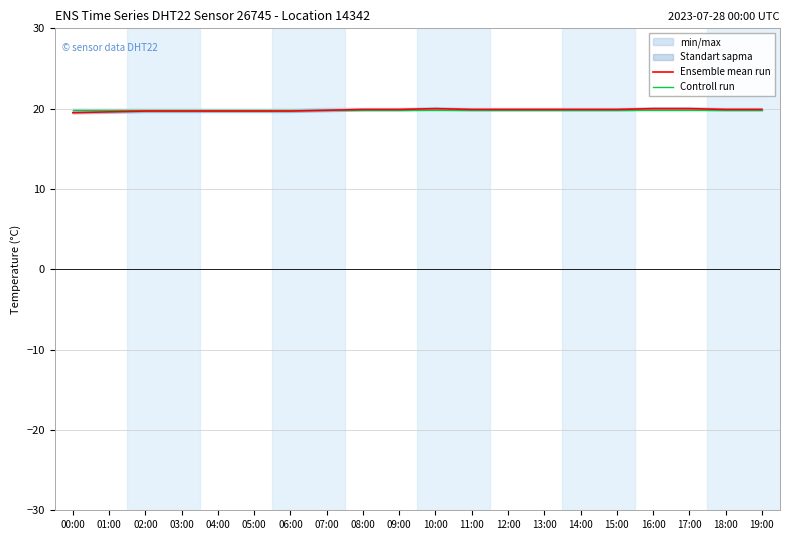

Which category has the highest value across all series?

10:00